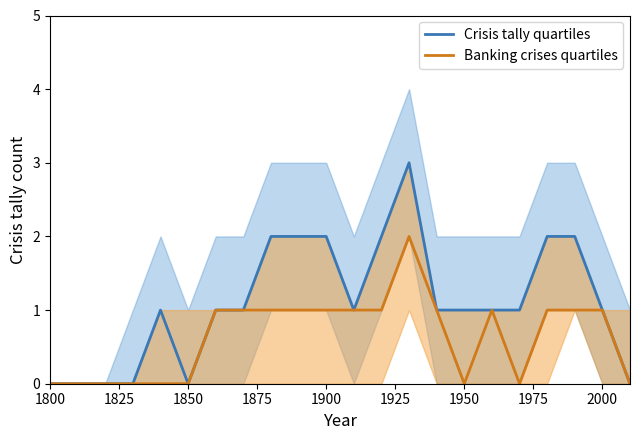

Reading left to right, extract all data points from this chart.

Crisis tally quartiles: 0	0	0	0	1	0	1	1	2	2	2	1	2	3	1	1	1	1	2	2	1	0
Banking crises quartiles: 0	0	0	0	0	0	1	1	1	1	1	1	1	2	1	0	1	0	1	1	1	0